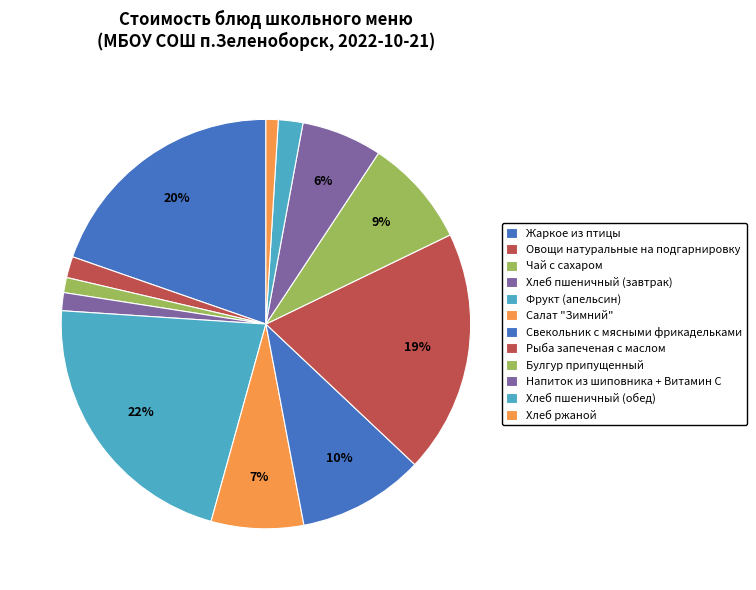

How many segments does this pie chart have?

12